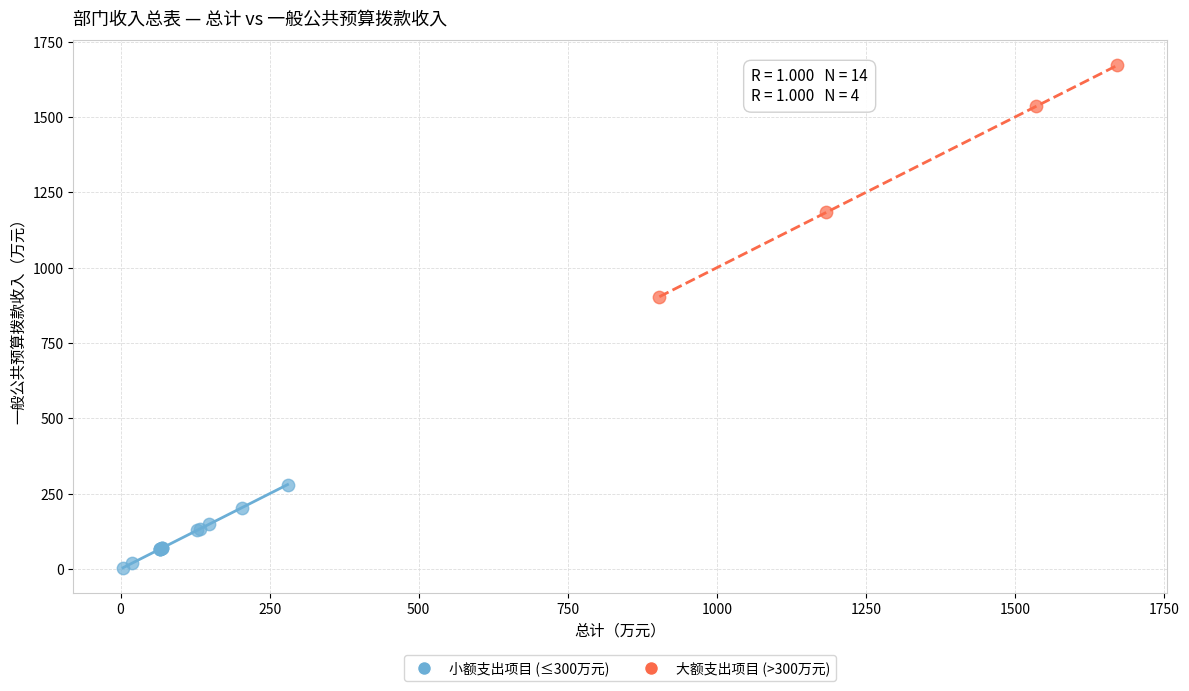

Which series has the largest Y range (max minus min)?

大额支出项目 (>300万元)